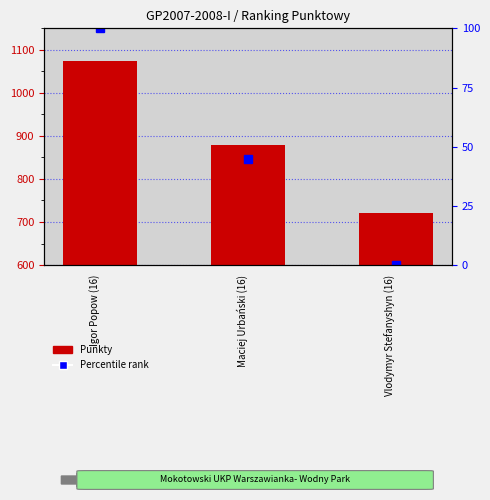

Which label corresponds to the largest value in the chart?

Igor Popow (16)